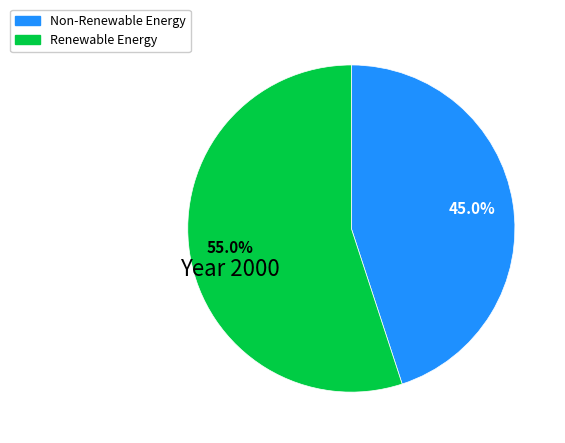

Is there a majority slice in this chart?

Yes